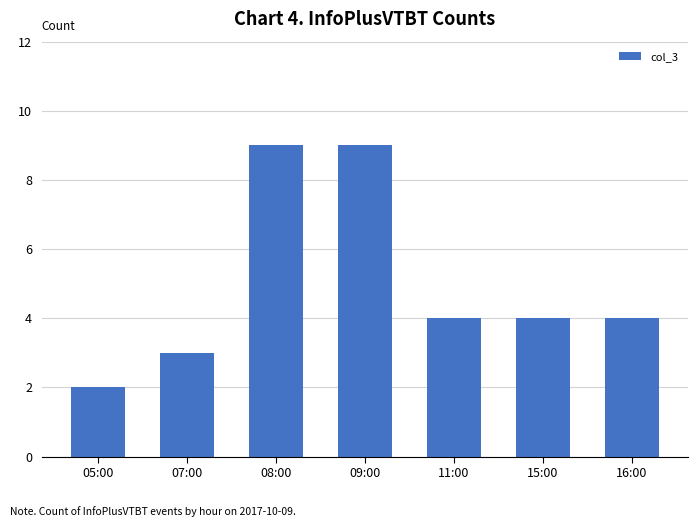

What is the average value?

5